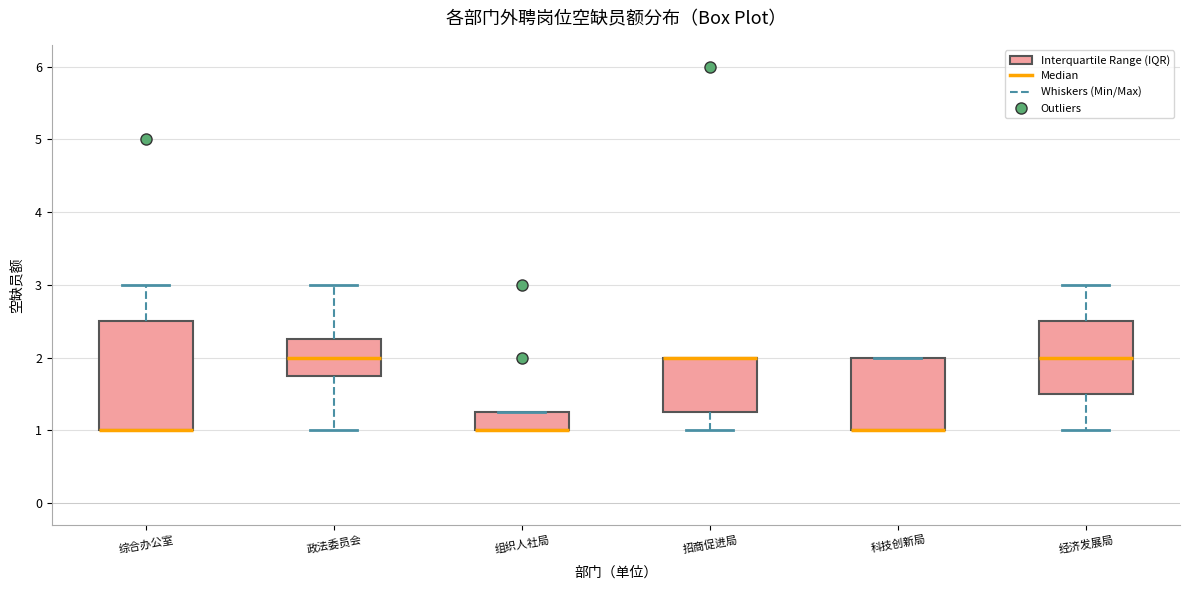

Reading left to right, transcribe this box plot: for each box, give where its median line is, the range the box spans, and where its two whiskers end, as read against the y-axis. The values are not printed on the chart, so give them approximately, as read against the axis.

综合办公室: median 1.0 (drawn on the box's lower edge), box 1.0 to 2.5, whiskers 1.0 to 3.0
政法委员会: median 2.0, box 1.8 to 2.3, whiskers 1.0 to 3.0
组织人社局: median 1.0 (drawn on the box's lower edge), box 1.0 to 1.3, whiskers 1.0 to 1.3
招商促进局: median 2.0 (drawn on the box's upper edge), box 1.3 to 2.0, whiskers 1.0 to 2.0
科技创新局: median 1.0 (drawn on the box's lower edge), box 1.0 to 2.0, whiskers 1.0 to 2.0
经济发展局: median 2.0, box 1.5 to 2.5, whiskers 1.0 to 3.0